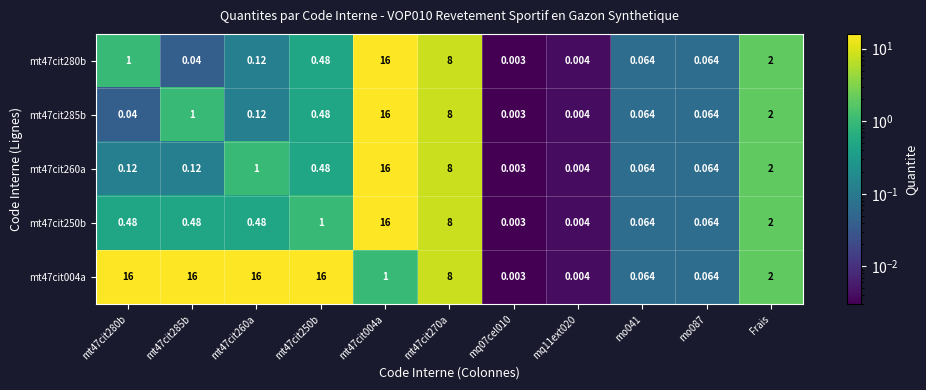

Is the value of mt47cit004a at mt47cit280b greater than the value of mt47cit260a at mq07cel010?

Yes